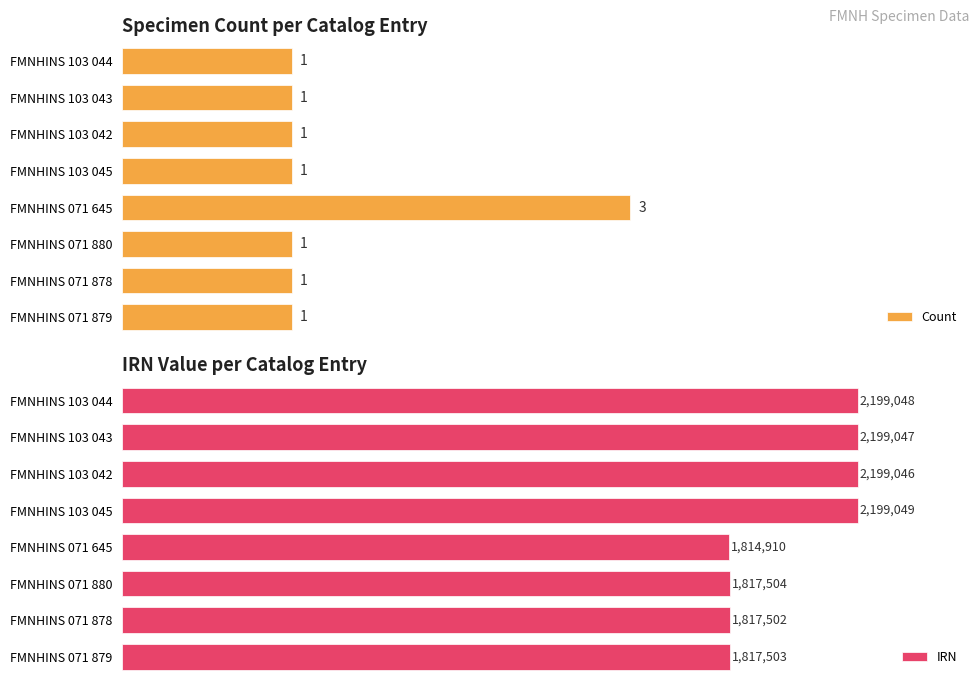

What are all the series names shown in the legend?

Count, IRN